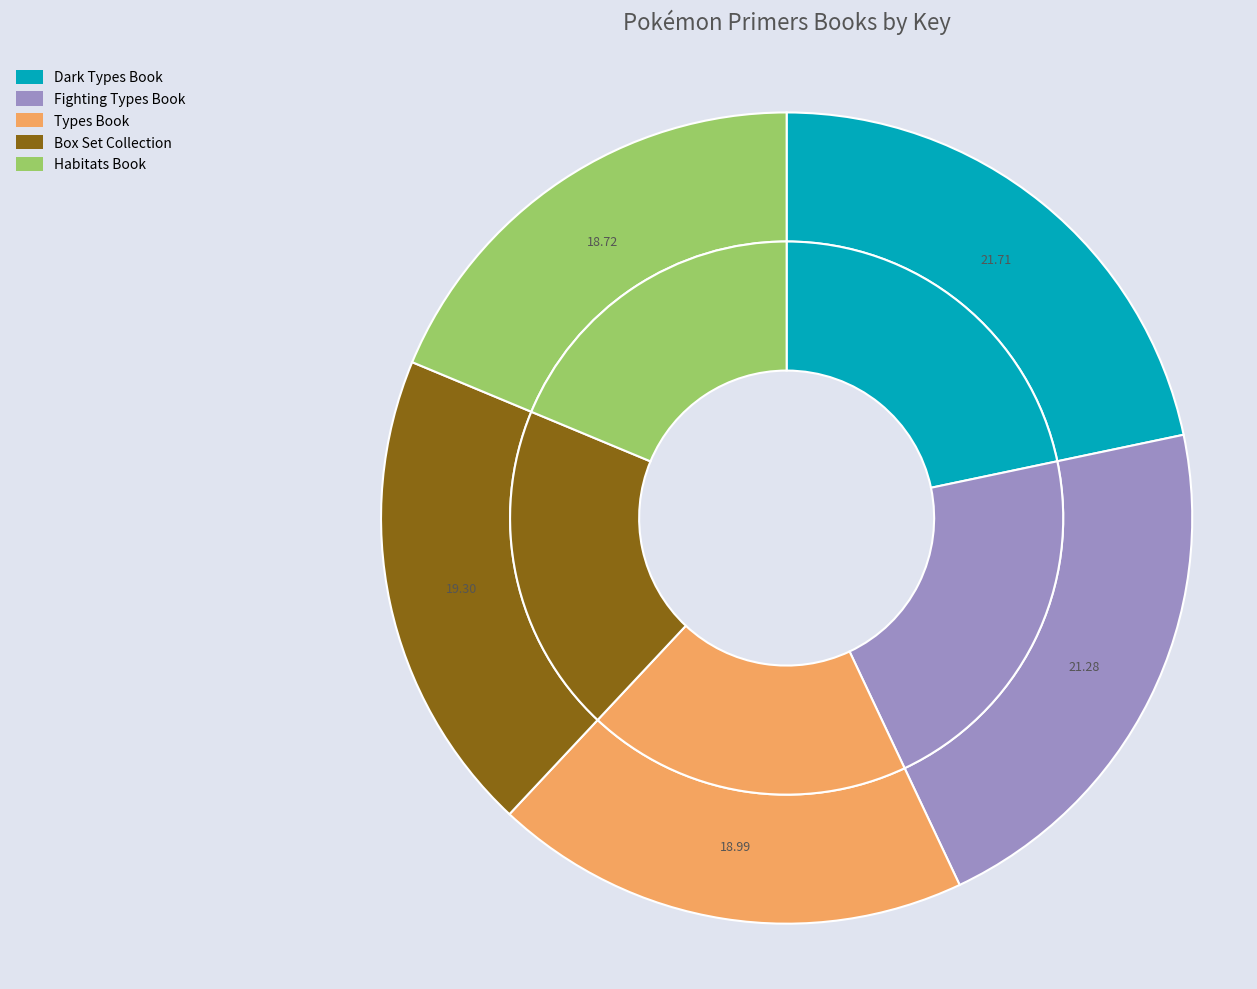

Approximately how many times larger is the value at Fighting Types Book compared to Box Set Collection?

1.1